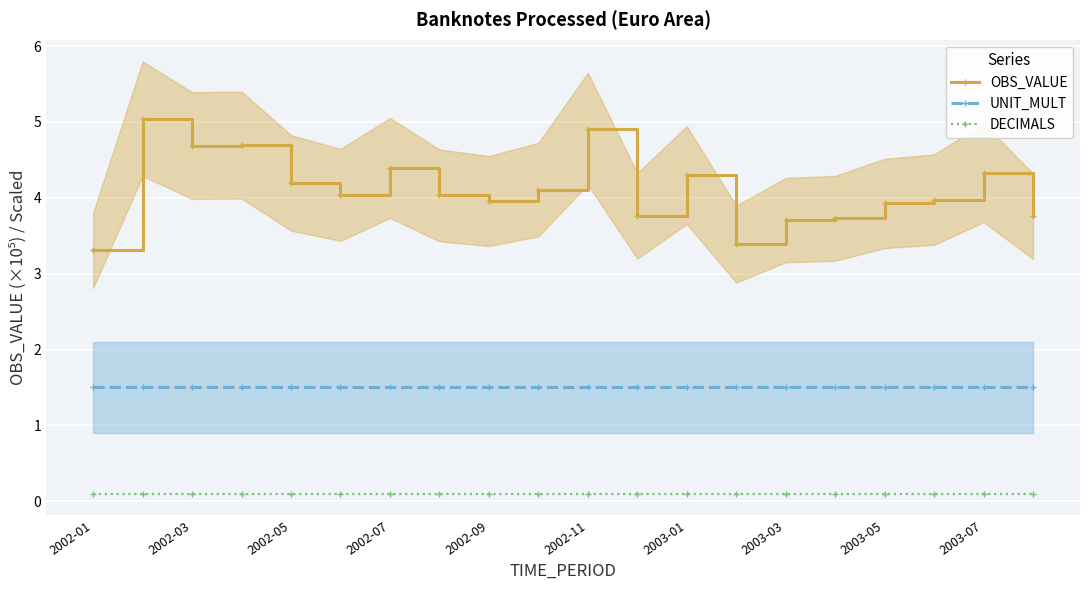

Is it true that UNIT_MULT equals 1.5 at 2002-05?

True